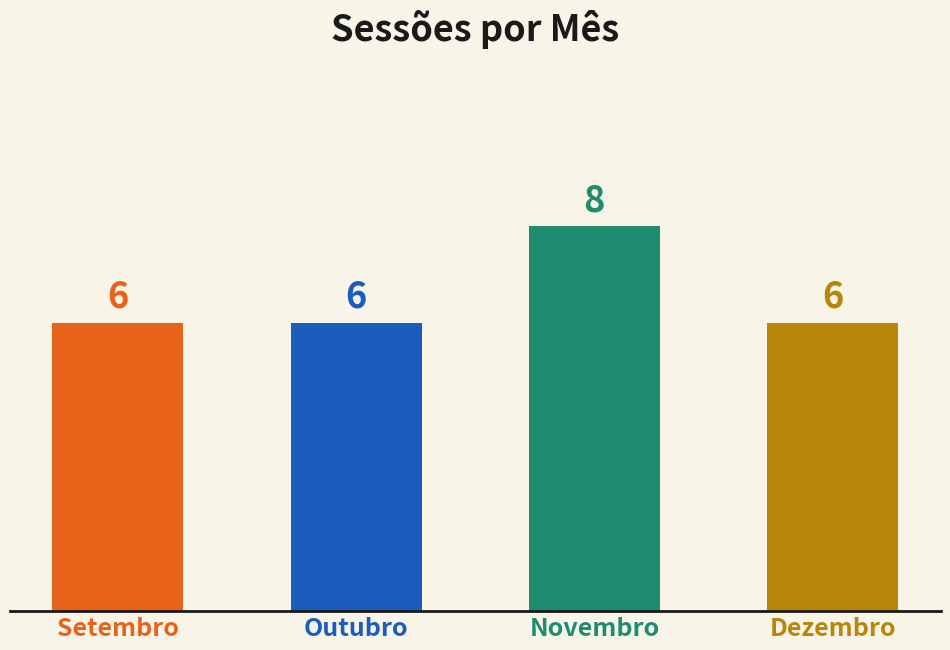

What is the average value?

6